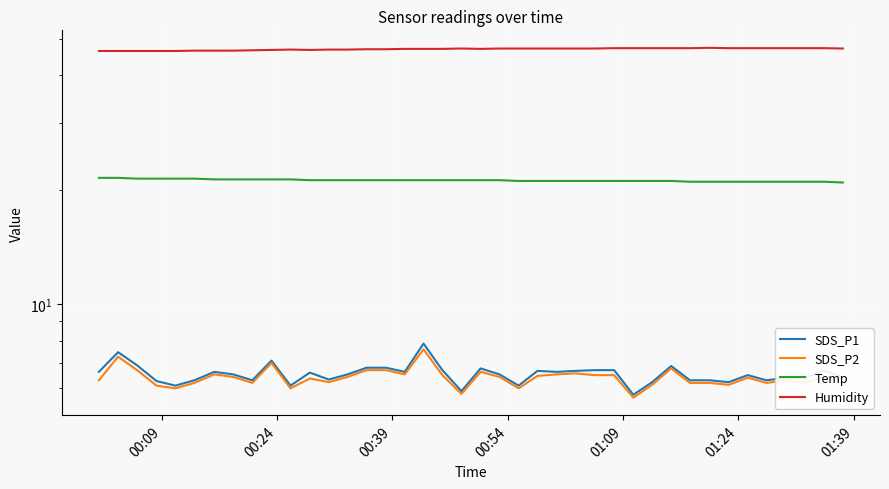

Reading left to right, transcribe all the data shown in this chart.

SDS_P1: 6.6	7.5	6.9	6.3	6.1	6.3	6.6	6.5	6.3	7.1	6.1	6.6	6.3	6.5	6.8	6.8	6.6	7.9	6.7	5.9	6.8	6.5	6.1	6.7	6.6	6.7	6.7	6.7	5.8	6.2	6.9	6.3	6.3	6.2	6.5	6.3	6.4	6.4	6.7	6.4
SDS_P2: 6.3	7.3	6.7	6.1	6.0	6.2	6.5	6.4	6.2	7.0	6.0	6.4	6.2	6.4	6.7	6.7	6.5	7.6	6.5	5.8	6.6	6.4	6.0	6.5	6.5	6.6	6.5	6.5	5.7	6.1	6.8	6.2	6.2	6.1	6.4	6.2	6.3	6.2	6.4	6.2
Temp: 21.5	21.5	21.4	21.4	21.4	21.4	21.3	21.3	21.3	21.3	21.3	21.2	21.2	21.2	21.2	21.2	21.2	21.2	21.2	21.2	21.2	21.2	21.1	21.1	21.1	21.1	21.1	21.1	21.1	21.1	21.1	21.0	21.0	21.0	21.0	21.0	21.0	21.0	21.0	20.9
Humidity: 46.4	46.4	46.4	46.4	46.4	46.5	46.5	46.5	46.6	46.7	46.8	46.7	46.8	46.8	46.9	46.9	47.0	47.0	47.0	47.1	47.0	47.1	47.1	47.1	47.1	47.1	47.1	47.2	47.2	47.2	47.2	47.2	47.3	47.2	47.2	47.2	47.2	47.2	47.2	47.1